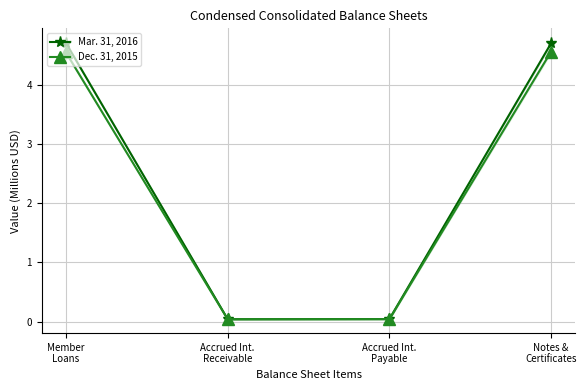

Which category has the highest value across all series?

Member
Loans